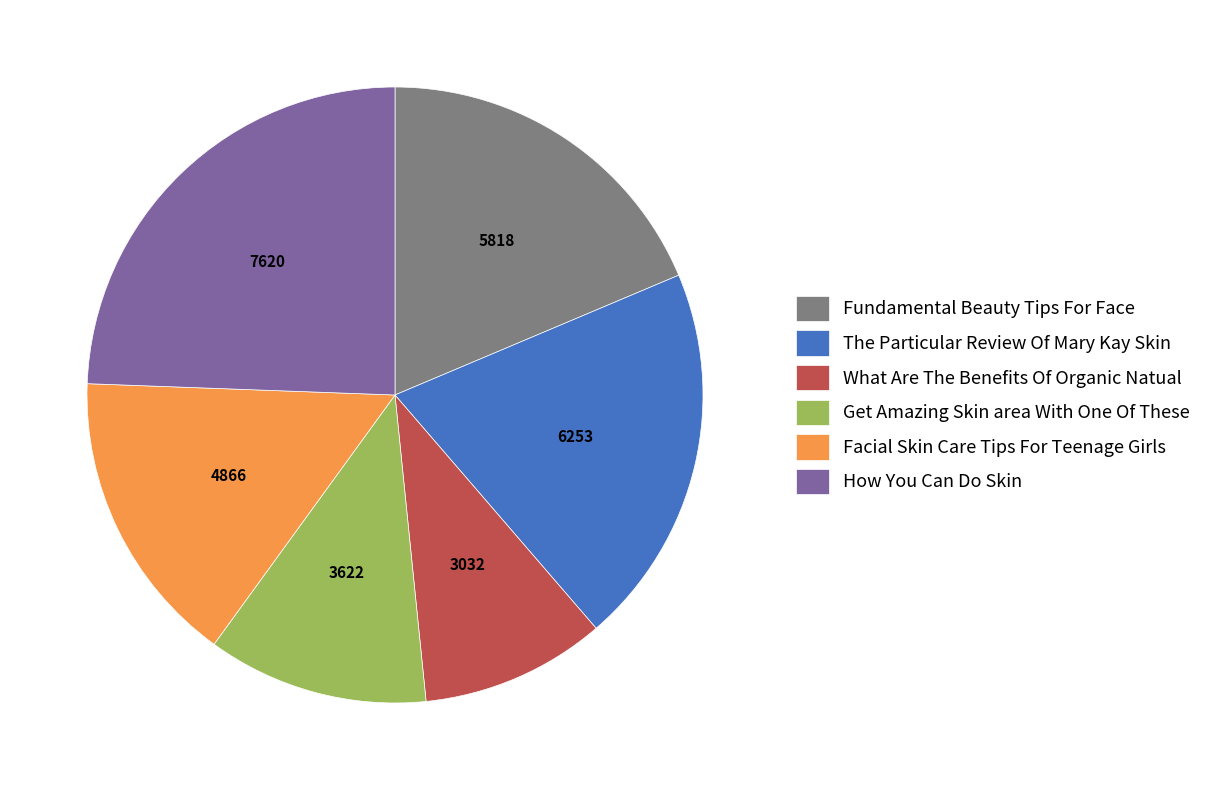

Is How You Can Do Skin the majority of the pie?

No